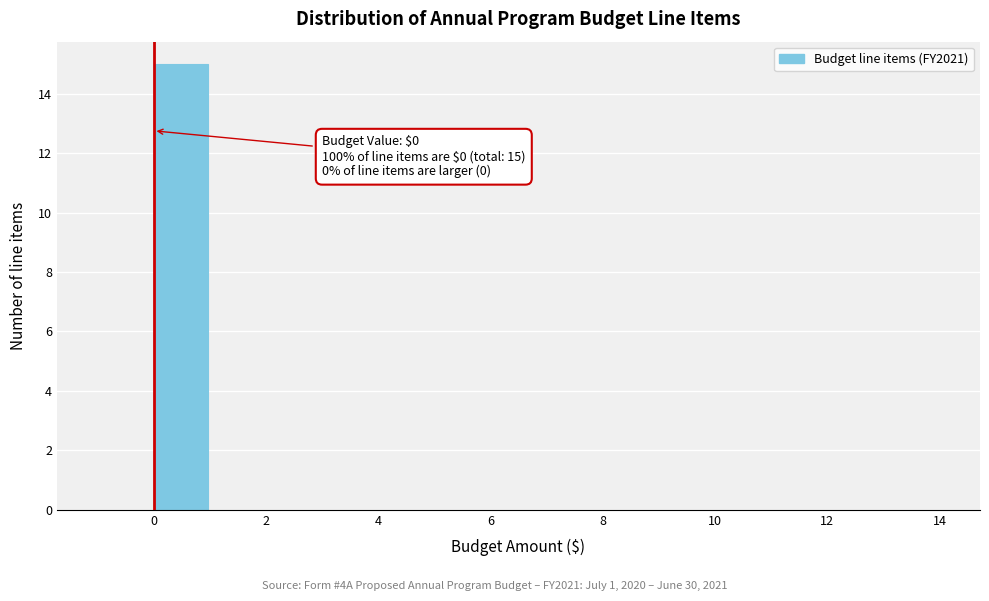

Which range on the x-axis has the tallest bar?

0 to 1